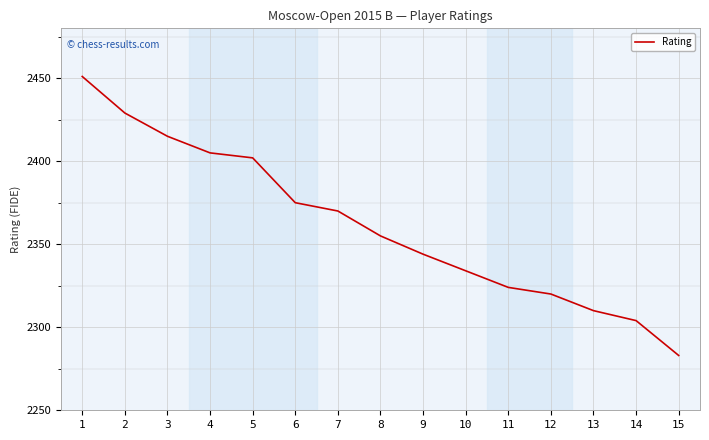

Which category has the lowest value across all series?

15